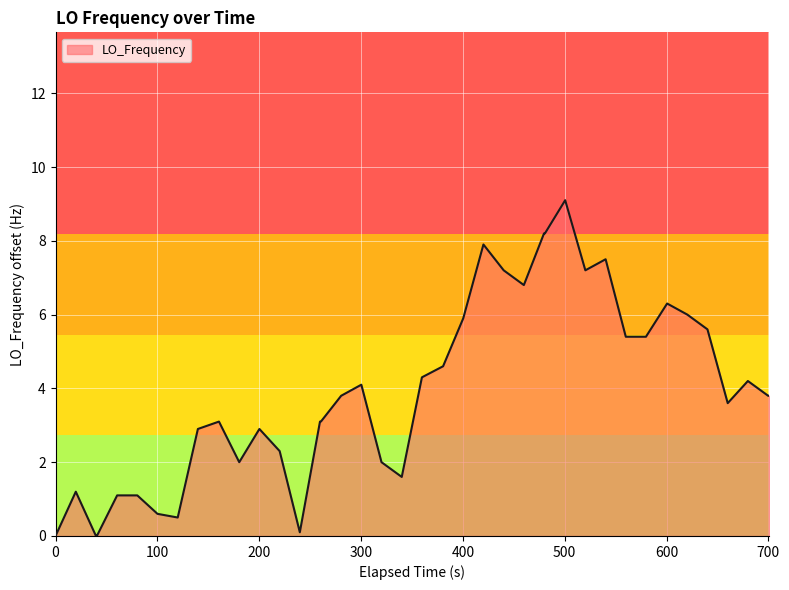

What is the difference between the maximum and minimum values?

9.1